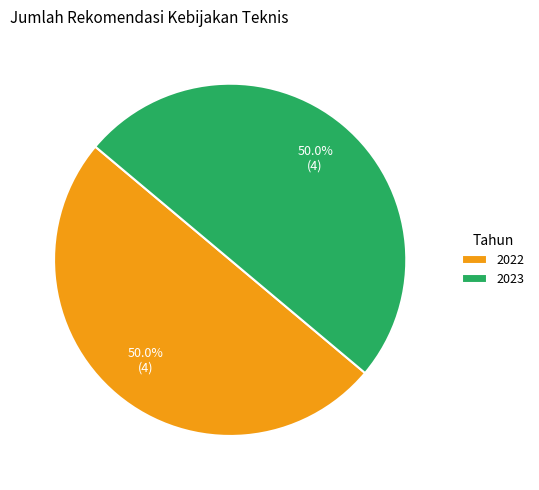

What percentage is NOT represented by 2022?

50.0%